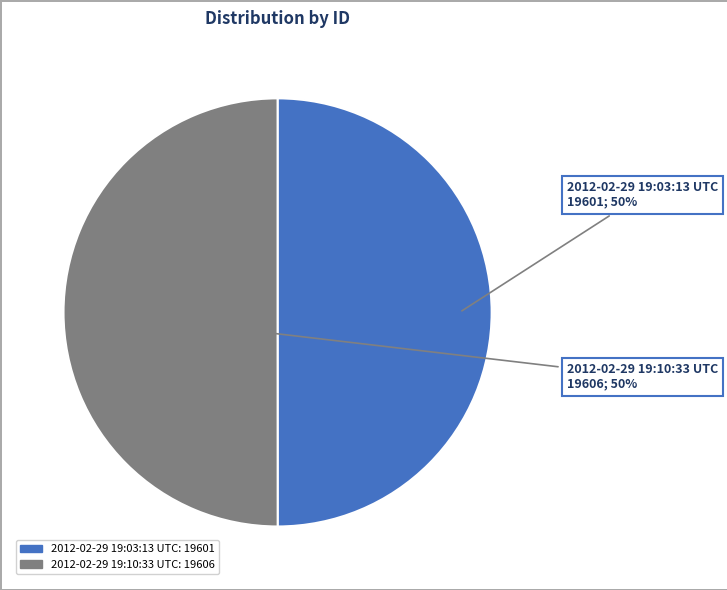

Approximately how many times larger is the value at 2012-02-29 19:10:33 UTC compared to 2012-02-29 19:03:13 UTC?

1.0